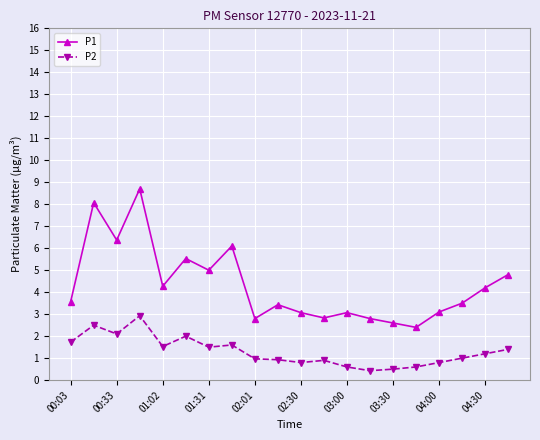

Which series has the widest spread of values?

P1